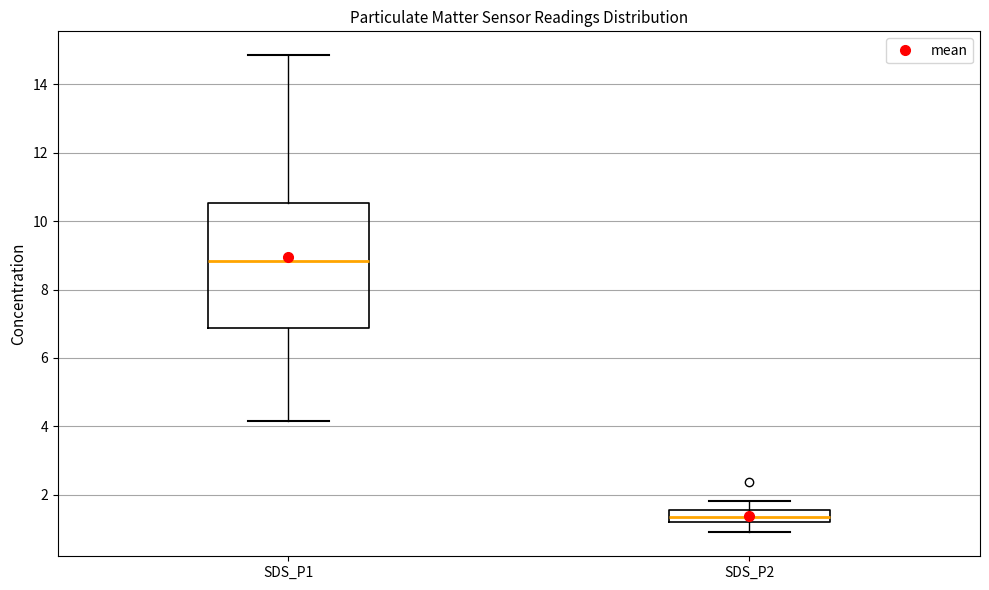

Reading left to right, transcribe this box plot: for each box, give where its median line is, the range the box spans, and where its two whiskers end, as read against the y-axis. The values are not printed on the chart, so give them approximately, as read against the axis.

SDS_P1: median 8.8, box 6.8 to 10.6, whiskers 4.2 to 14.8
SDS_P2: median 1.4, box 1.2 to 1.6, whiskers 1.0 to 1.8